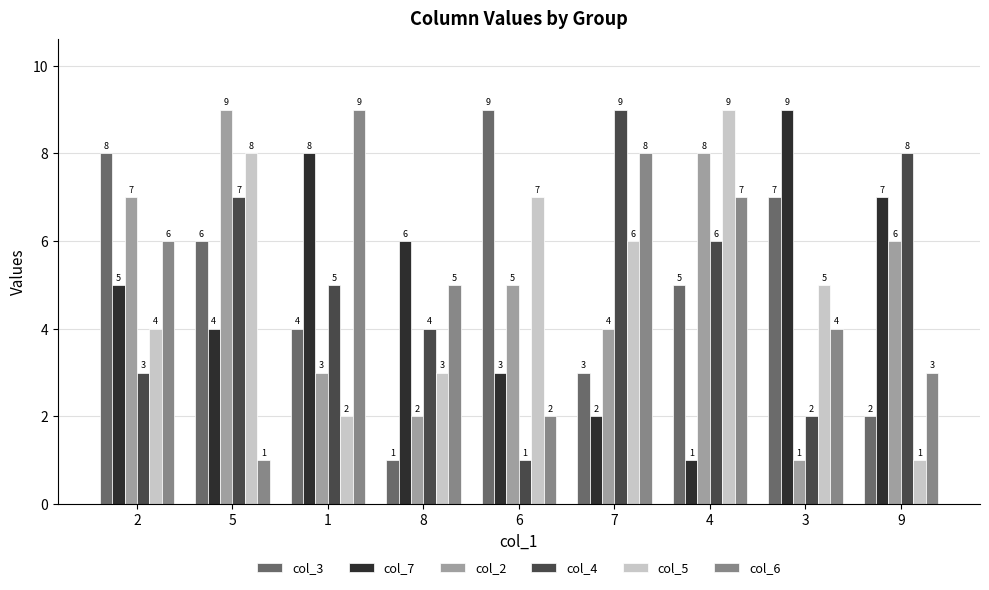

What is the approximate value of col_3 at 8?

1